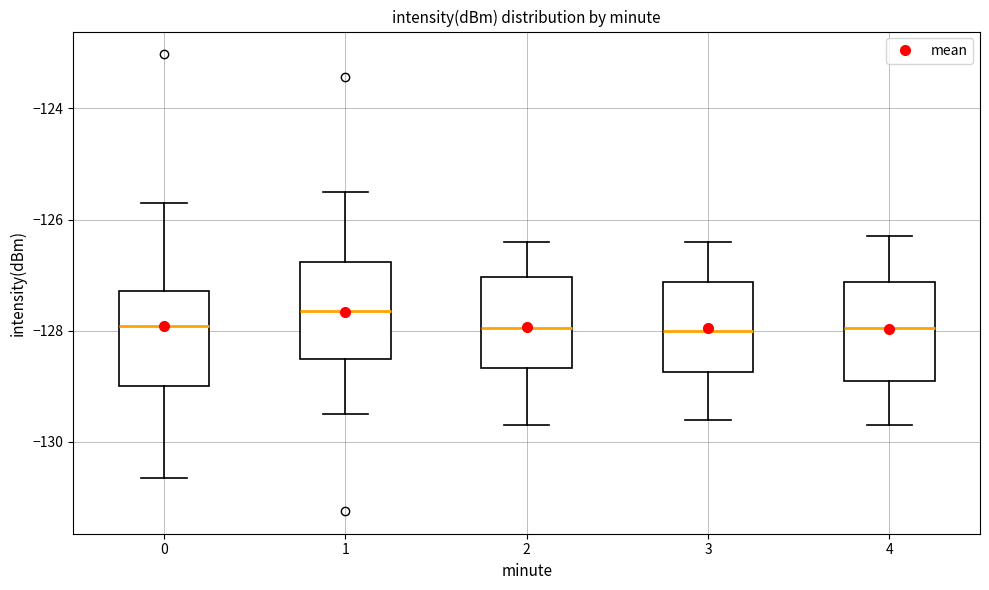

Reading left to right, transcribe this box plot: for each box, give where its median line is, the range the box spans, and where its two whiskers end, as read against the y-axis. The values are not printed on the chart, so give them approximately, as read against the axis.

0: median -128.0, box -129.0 to -127.2, whiskers -130.6 to -125.6
1: median -127.6, box -128.6 to -126.8, whiskers -129.4 to -125.6
2: median -128.0, box -128.6 to -127.0, whiskers -129.6 to -126.4
3: median -128.0, box -128.8 to -127.2, whiskers -129.6 to -126.4
4: median -128.0, box -128.8 to -127.2, whiskers -129.6 to -126.2